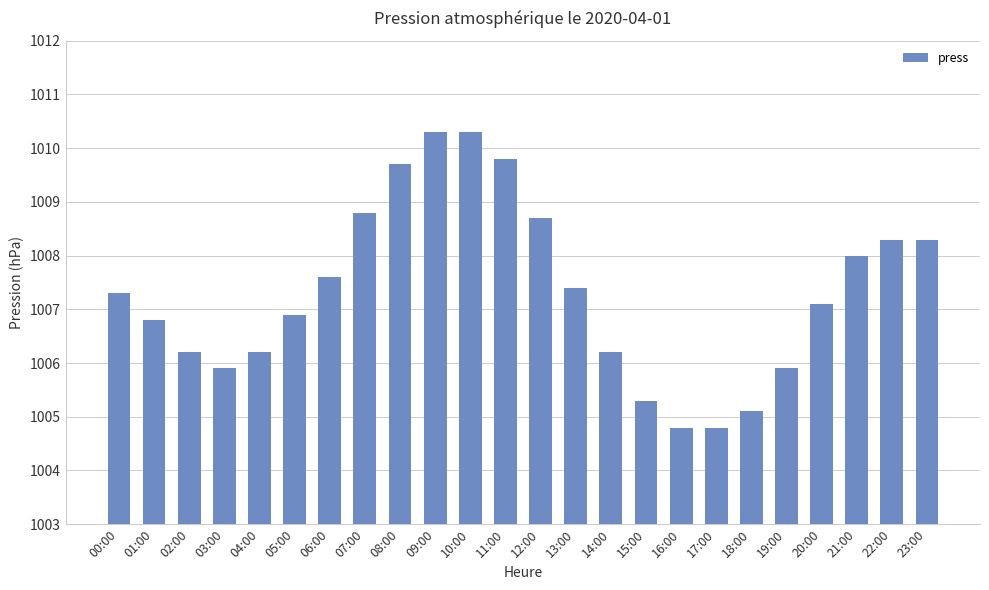

How many values are below 1007?

11